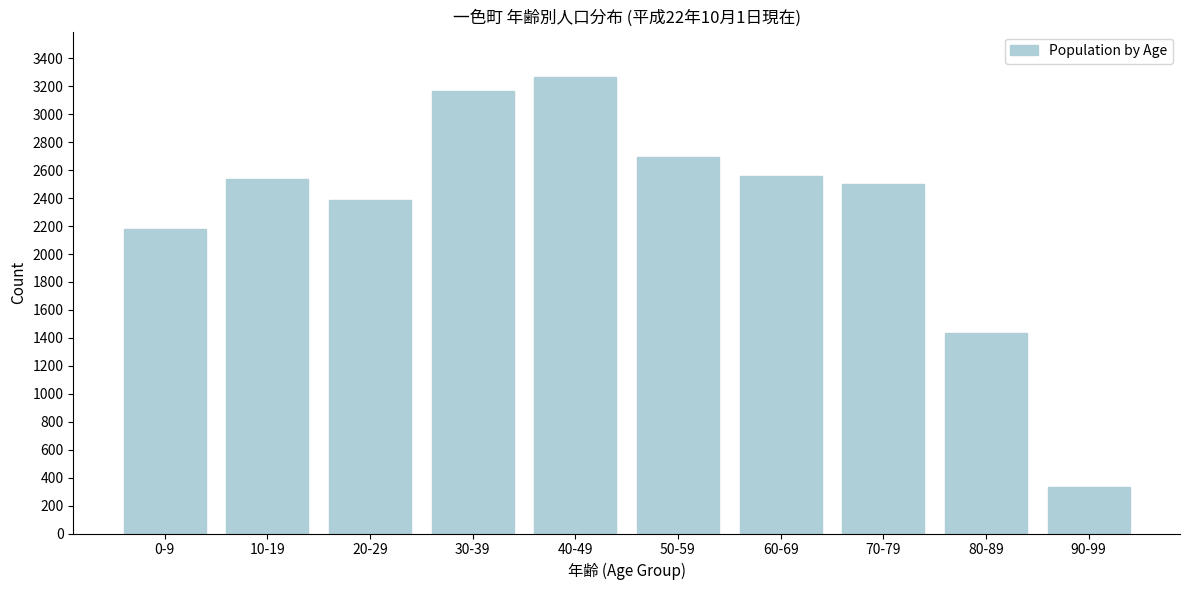

Reading left to right, what are all the values shown in this chart?

2182	2534	2389	3166	3265	2691	2558	2498	1432	334